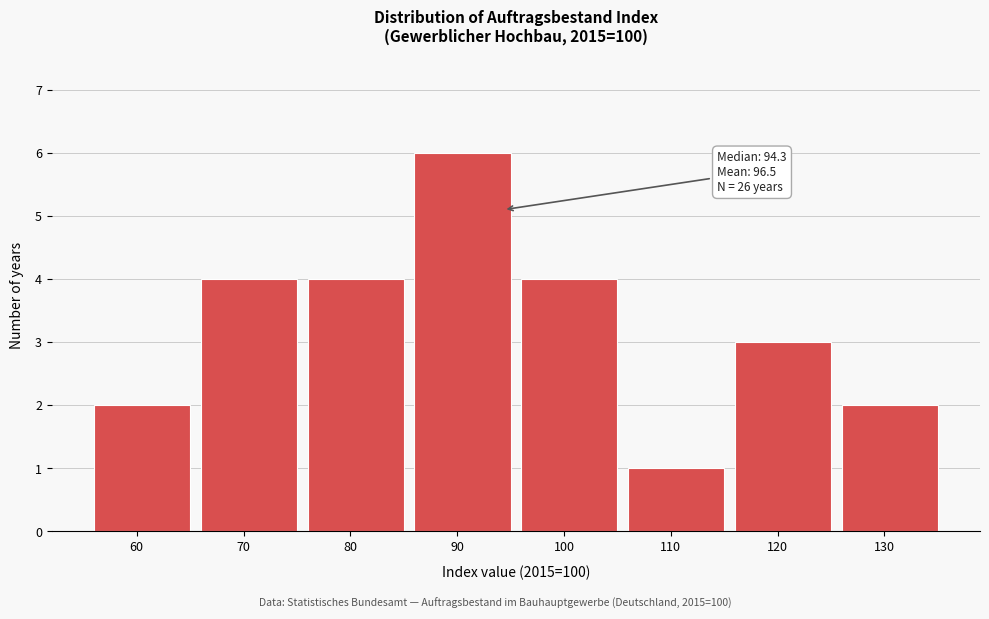

Reading left to right, list all the values displayed in this chart.

2	4	4	6	4	1	3	2